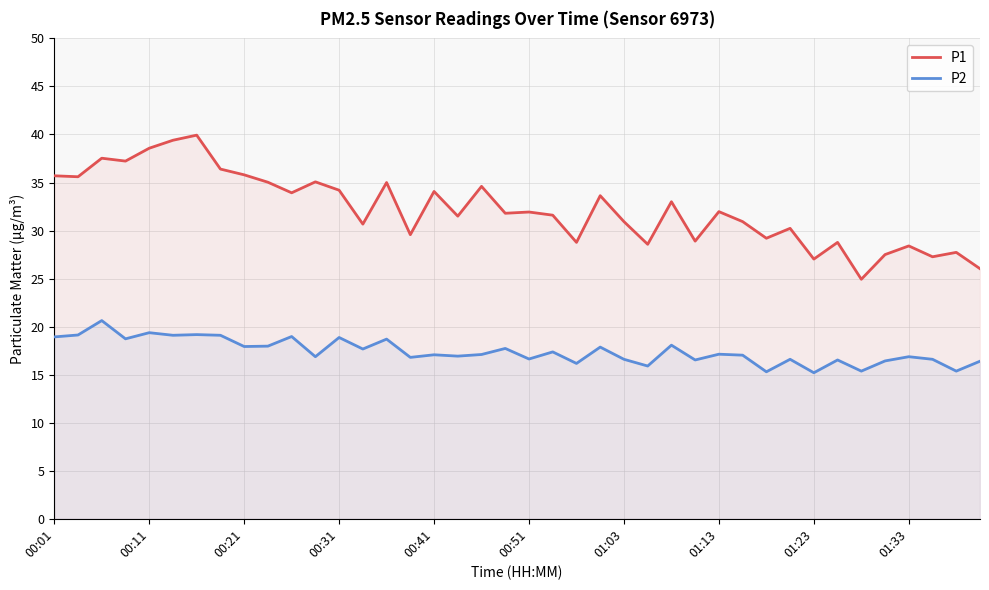

What is the total value across all series at 01:13?

49.1